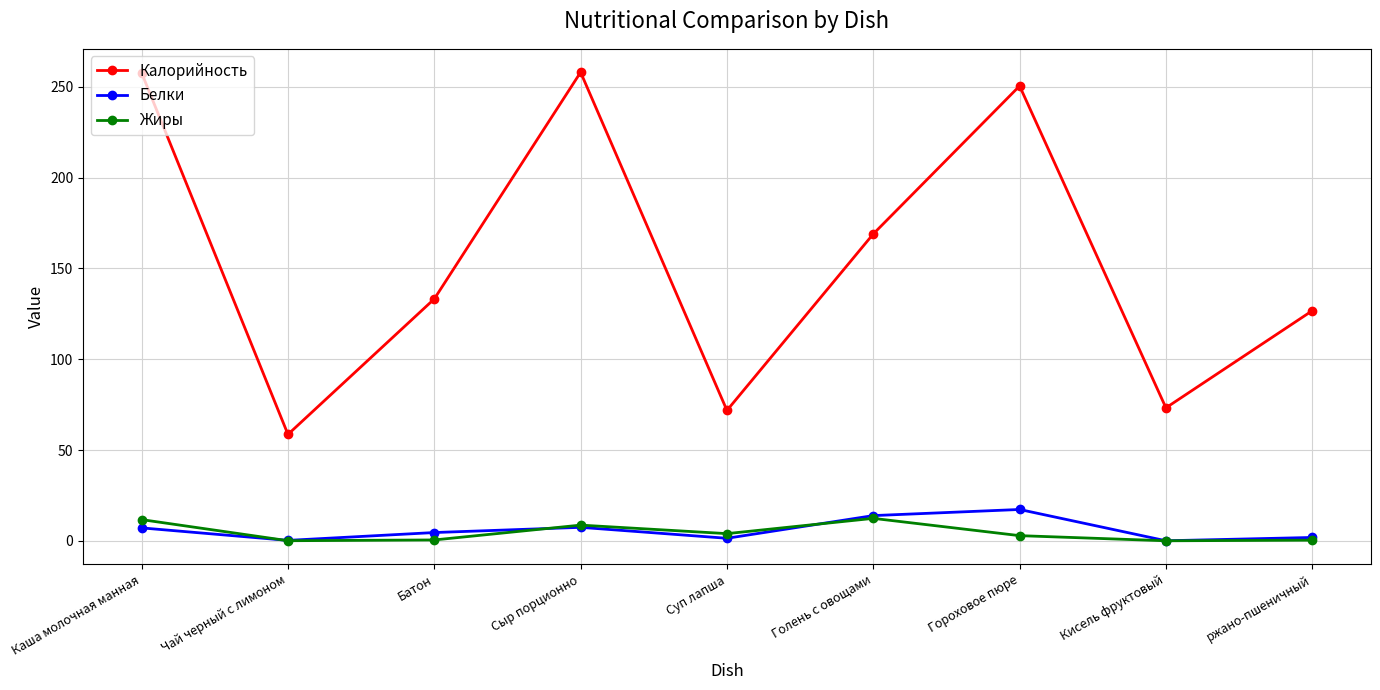

What are all the series names shown in the legend?

Калорийность, Белки, Жиры